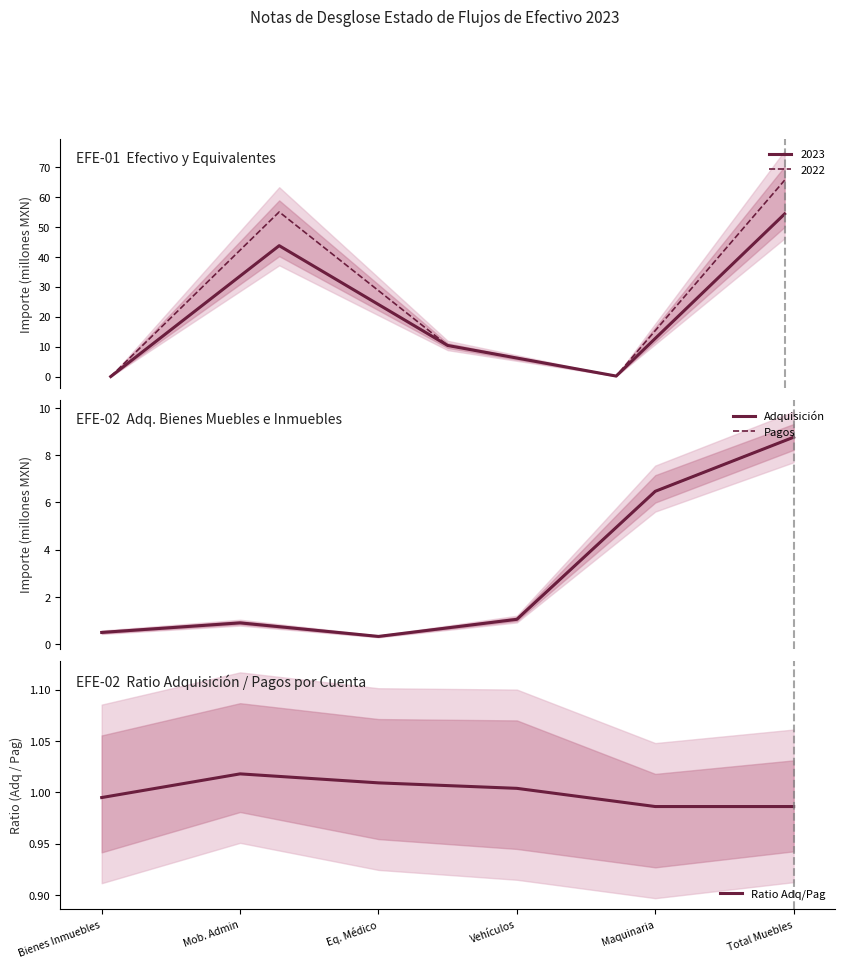

The value of Ratio Adq/Pag at Vehículos is 1.0. True or false?

True